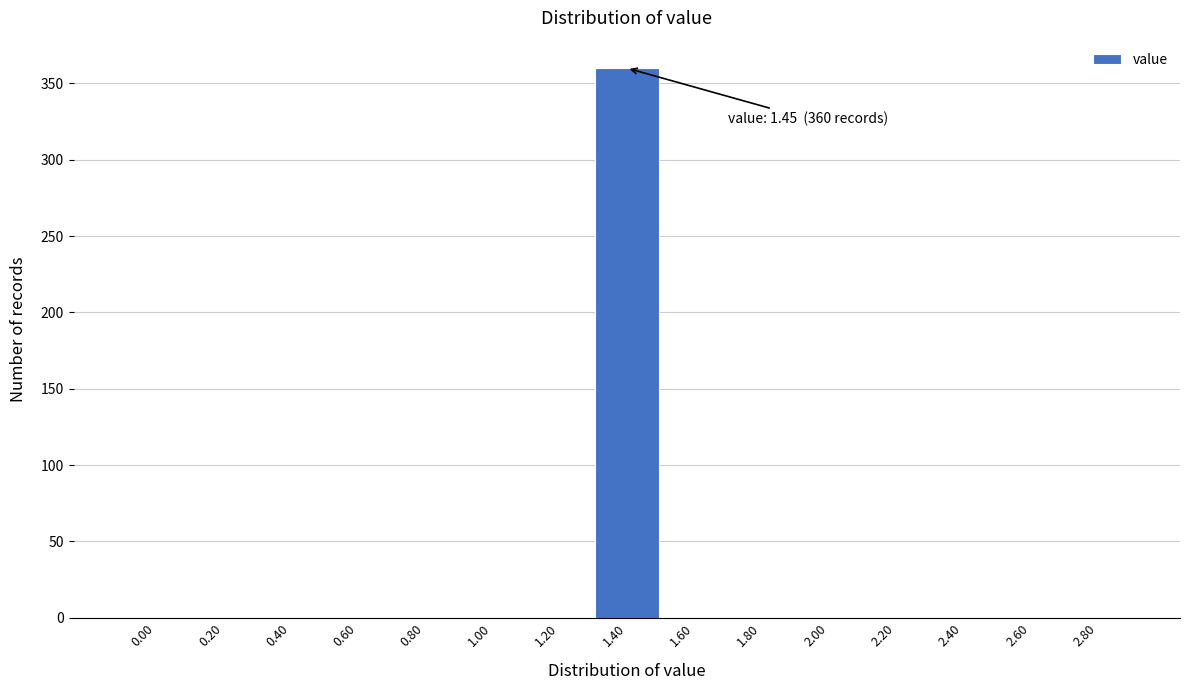

Reading left to right, extract all data points from this chart.

0.00=0	0.20=0	0.40=0	0.60=0	0.80=0	1.00=0	1.20=0	1.40=360	1.60=0	1.80=0	2.00=0	2.20=0	2.40=0	2.60=0	2.80=0